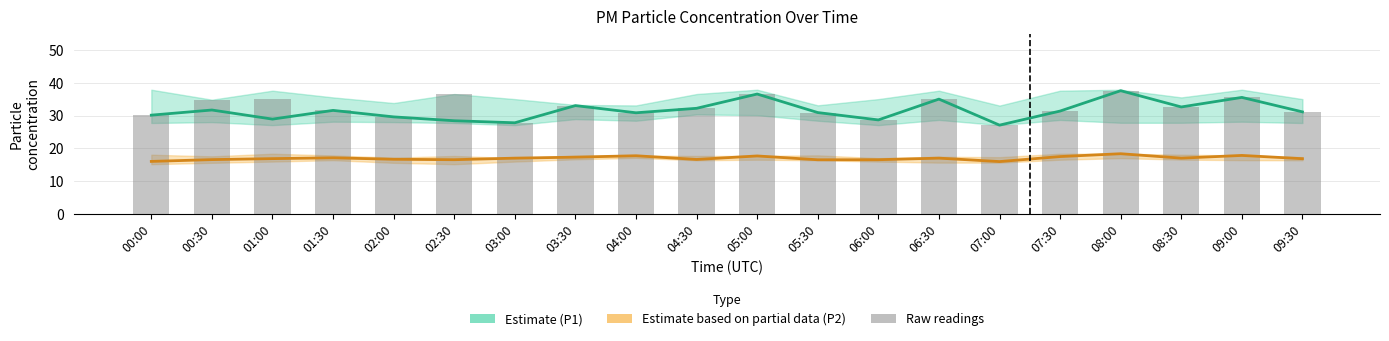

At which category is the sum across all series the highest?

08:00